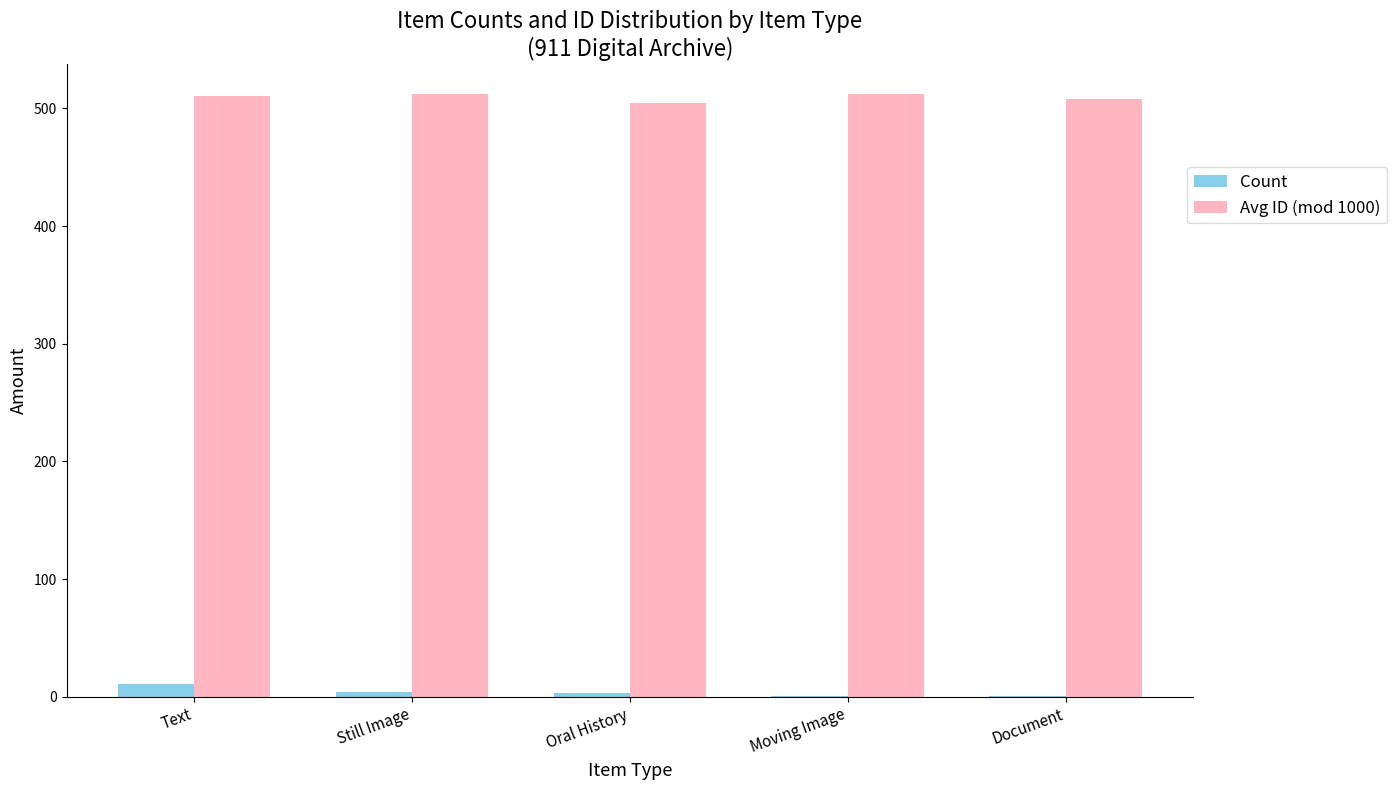

What is the maximum value for Count?

11